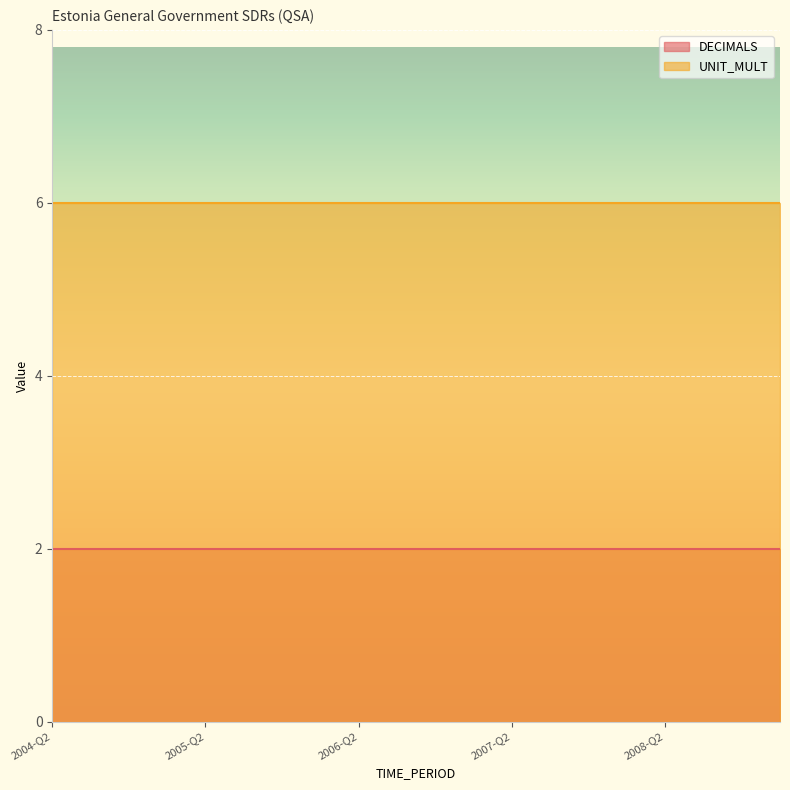

What is the smallest value displayed?

2